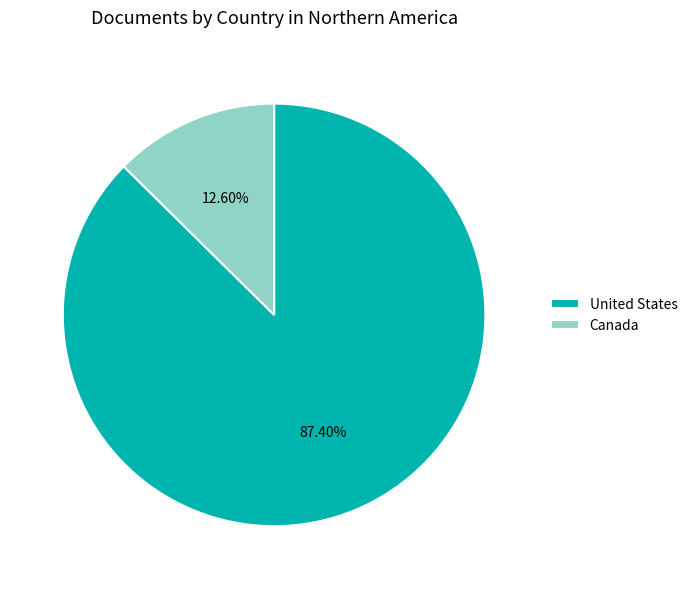

Combined, what portion of the pie is United States and Canada?

100.0%